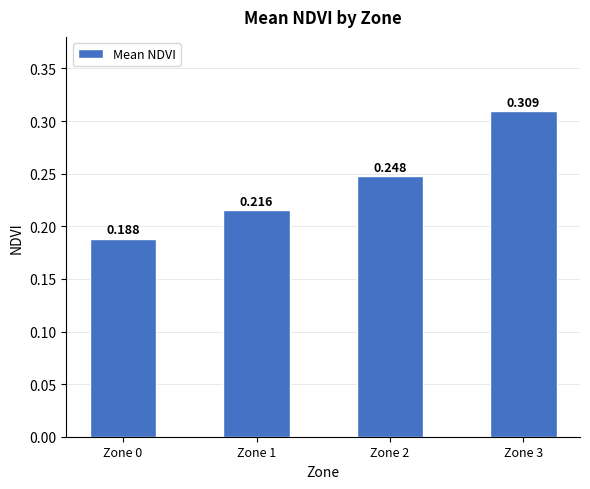

Which has a higher value, Zone 3 or Zone 2?

Zone 3